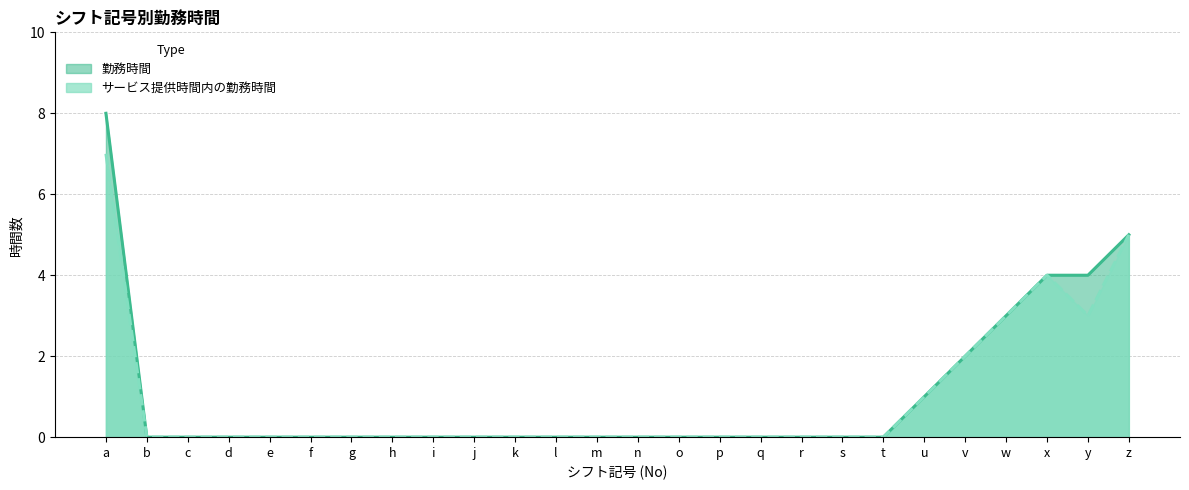

Which category has the highest value in the 勤務時間 series?

a